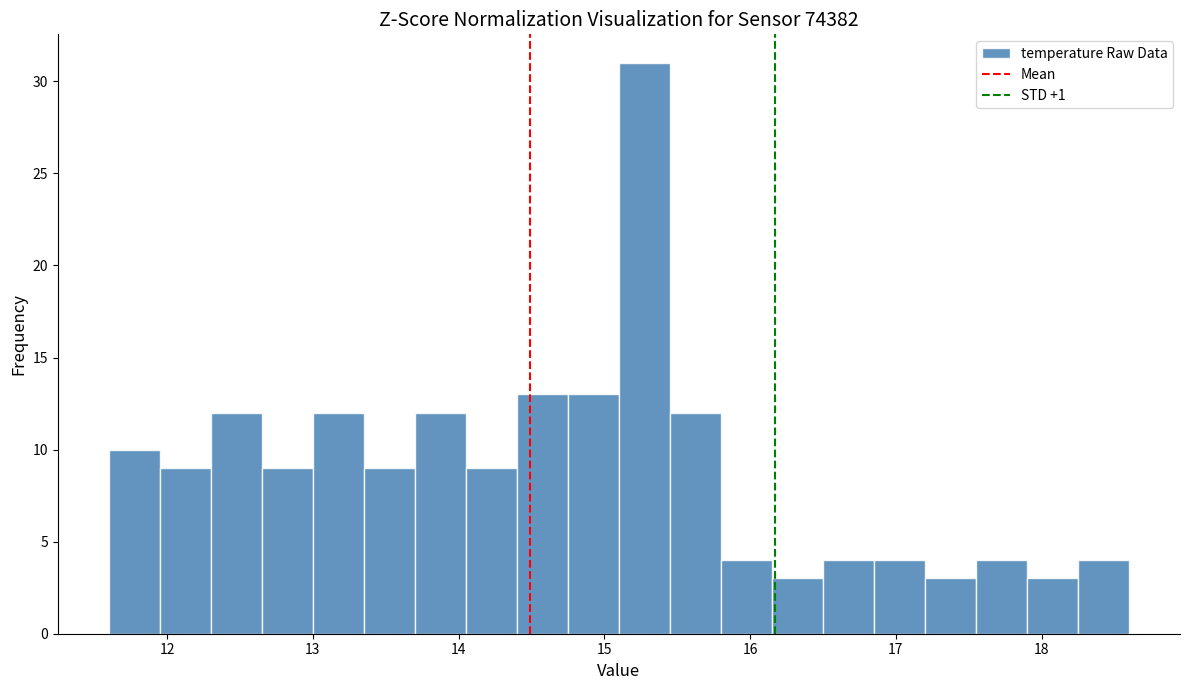

Read against the x-axis, roughly where is the centre of the tallest bar?

15.3